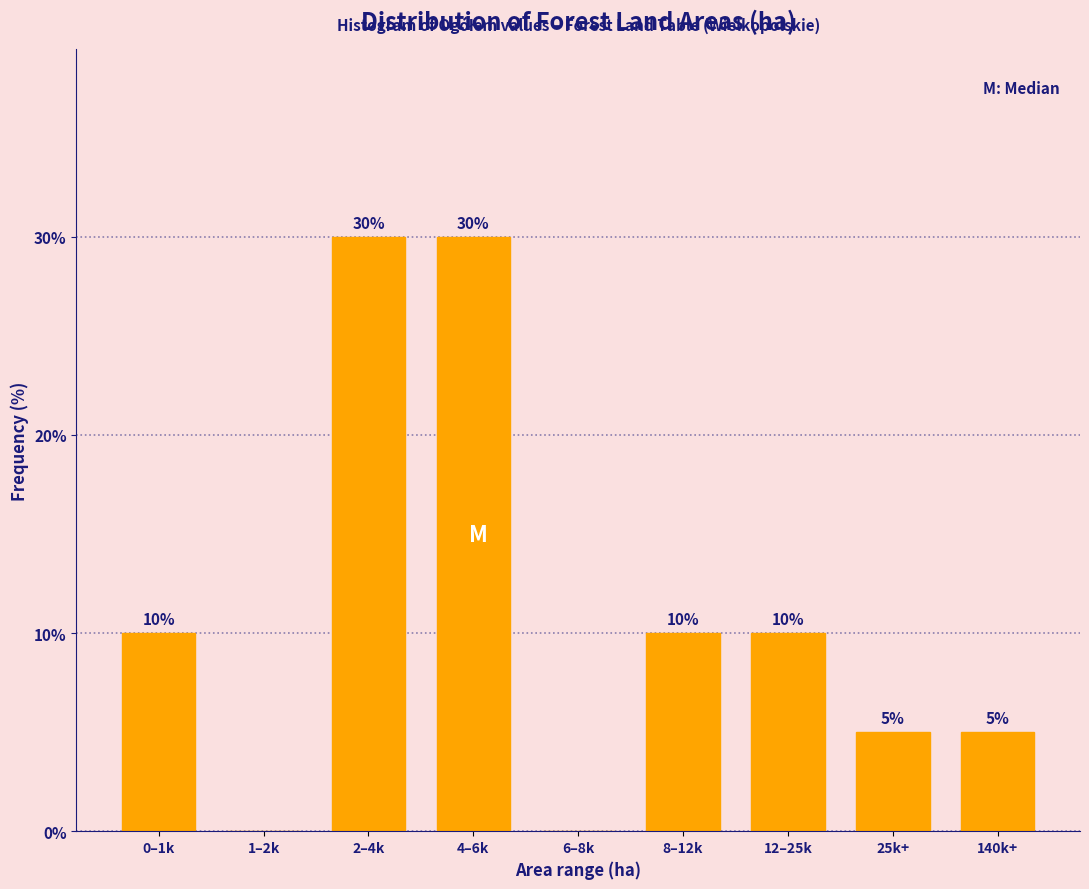

Reading left to right, extract all data points from this chart.

0–1k=10	1–2k=0	2–4k=30	4–6k=30	6–8k=0	8–12k=10	12–25k=10	25k+=5	140k+=5